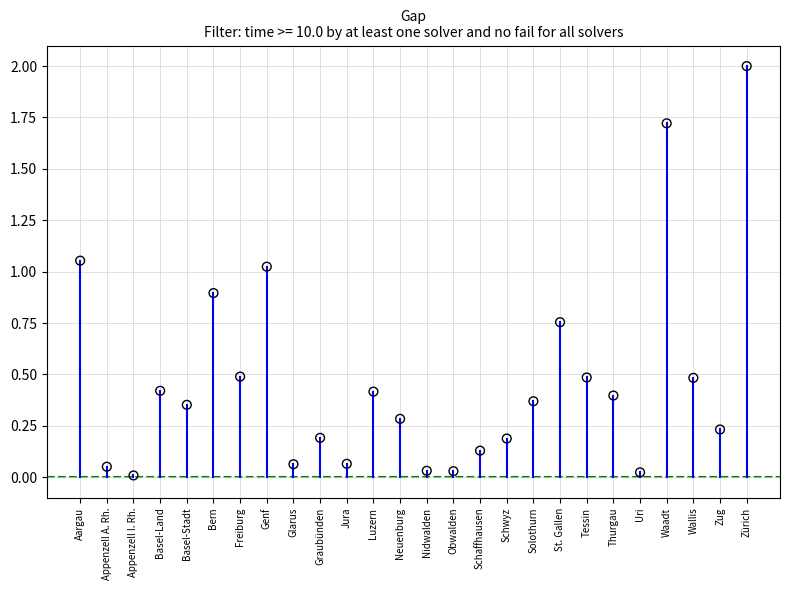

How many data points are displayed?

26